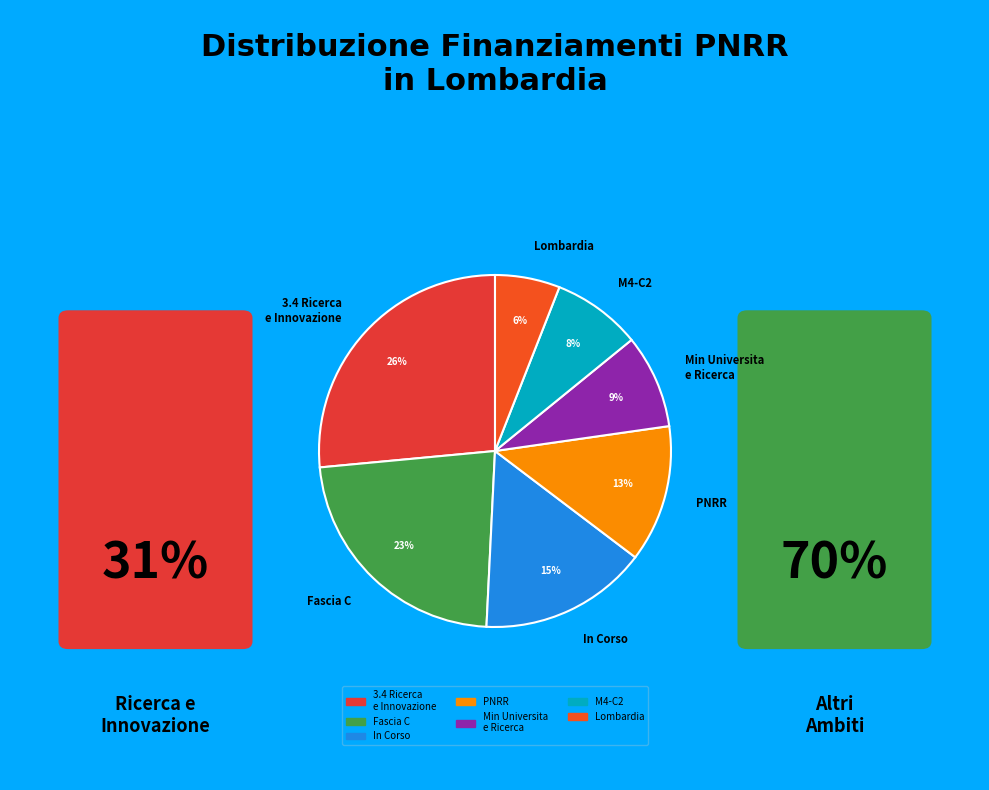

Approximately how many times larger is the value at Min Universita e Ricerca compared to Fascia C?

0.4